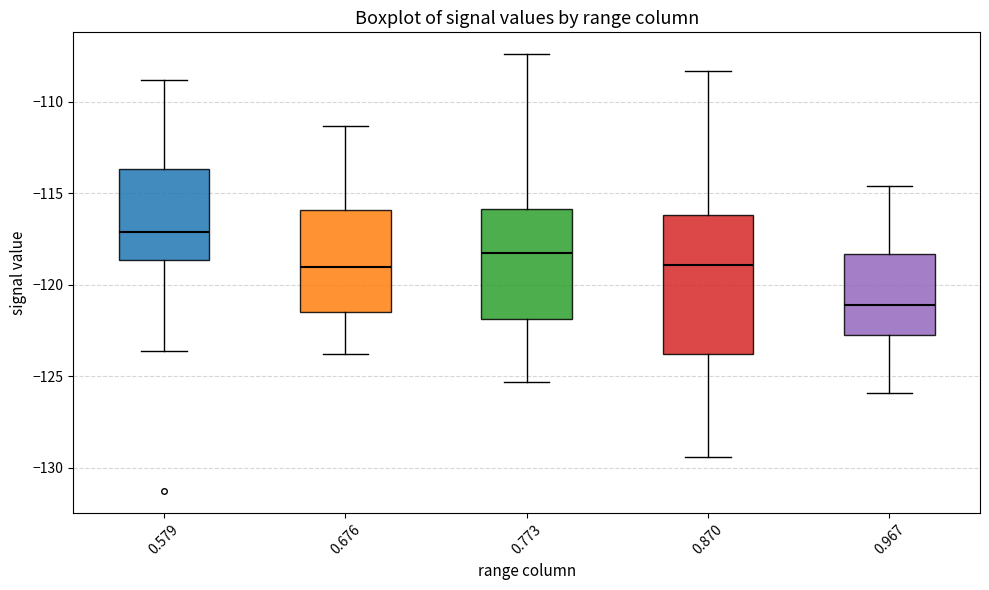

Which box's median line is the highest?

0.579